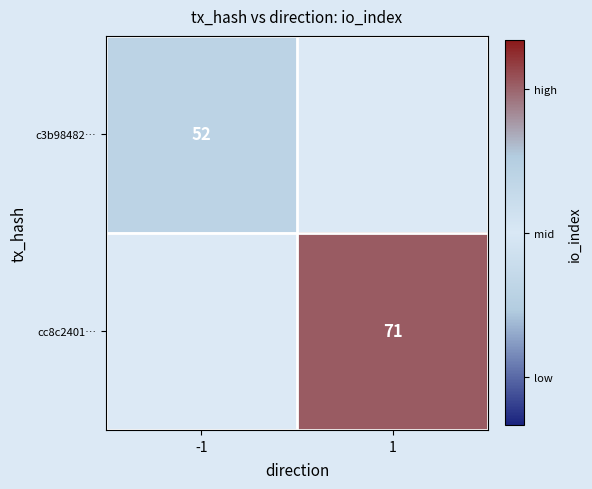

The value of cc8c2401… at 1 is 22.4. True or false?

False